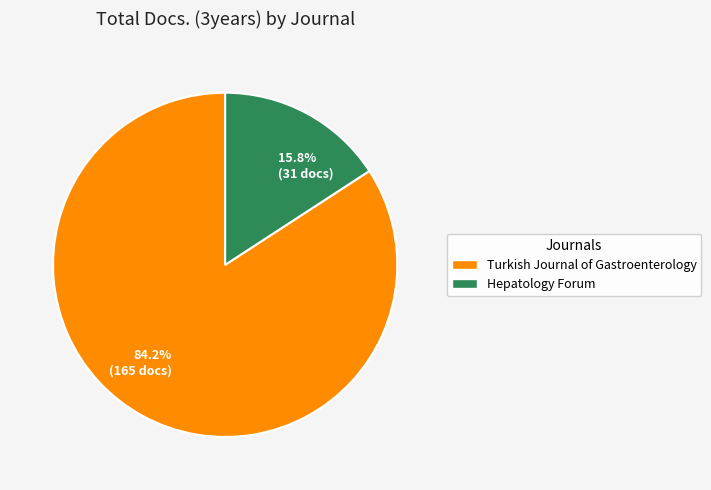

How many slices are in this pie chart?

2